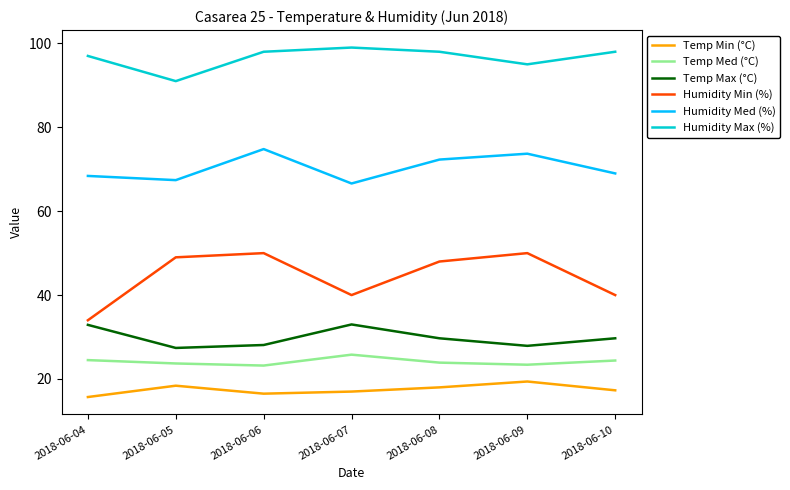

Which series changed the most between 2018-06-07 and 2018-06-09?

Humidity Min (%)